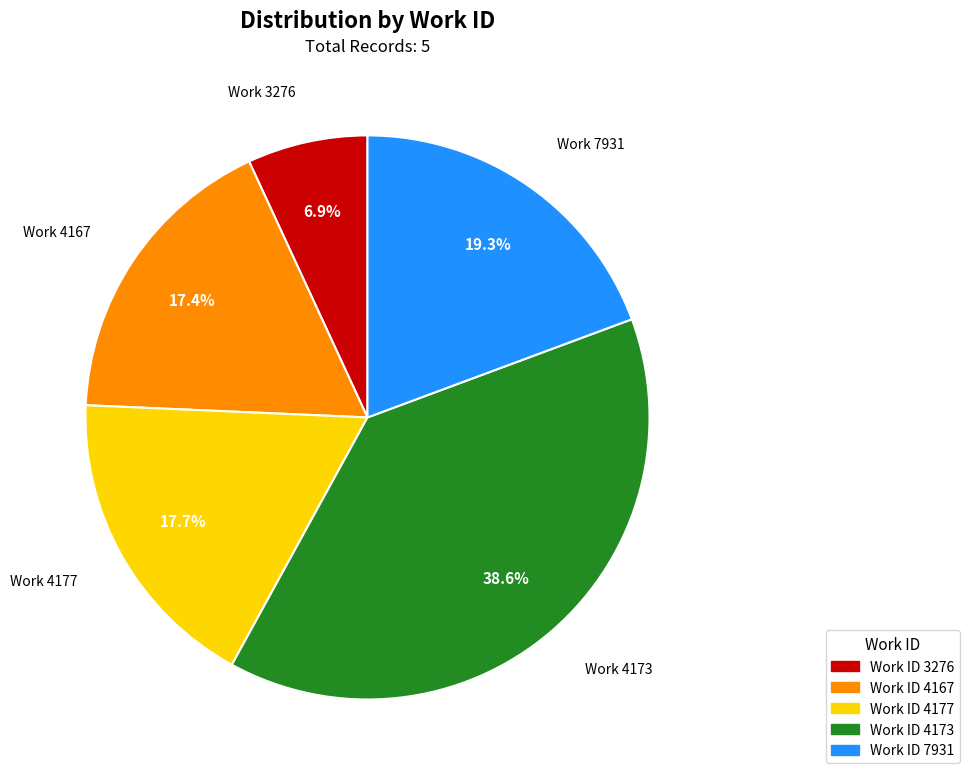

How many segments does this pie chart have?

5